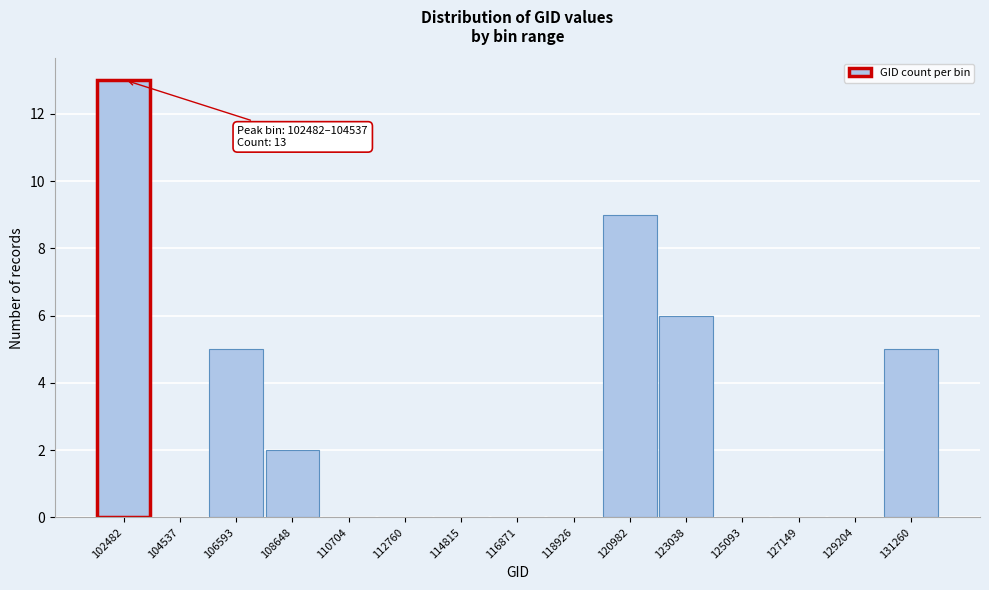

Reading right to left, what are all the values shown in this chart?

131260=5	129204=0	127149=0	125093=0	123038=6	120982=9	118926=0	116871=0	114815=0	112760=0	110704=0	108648=2	106593=5	104537=0	102482=13